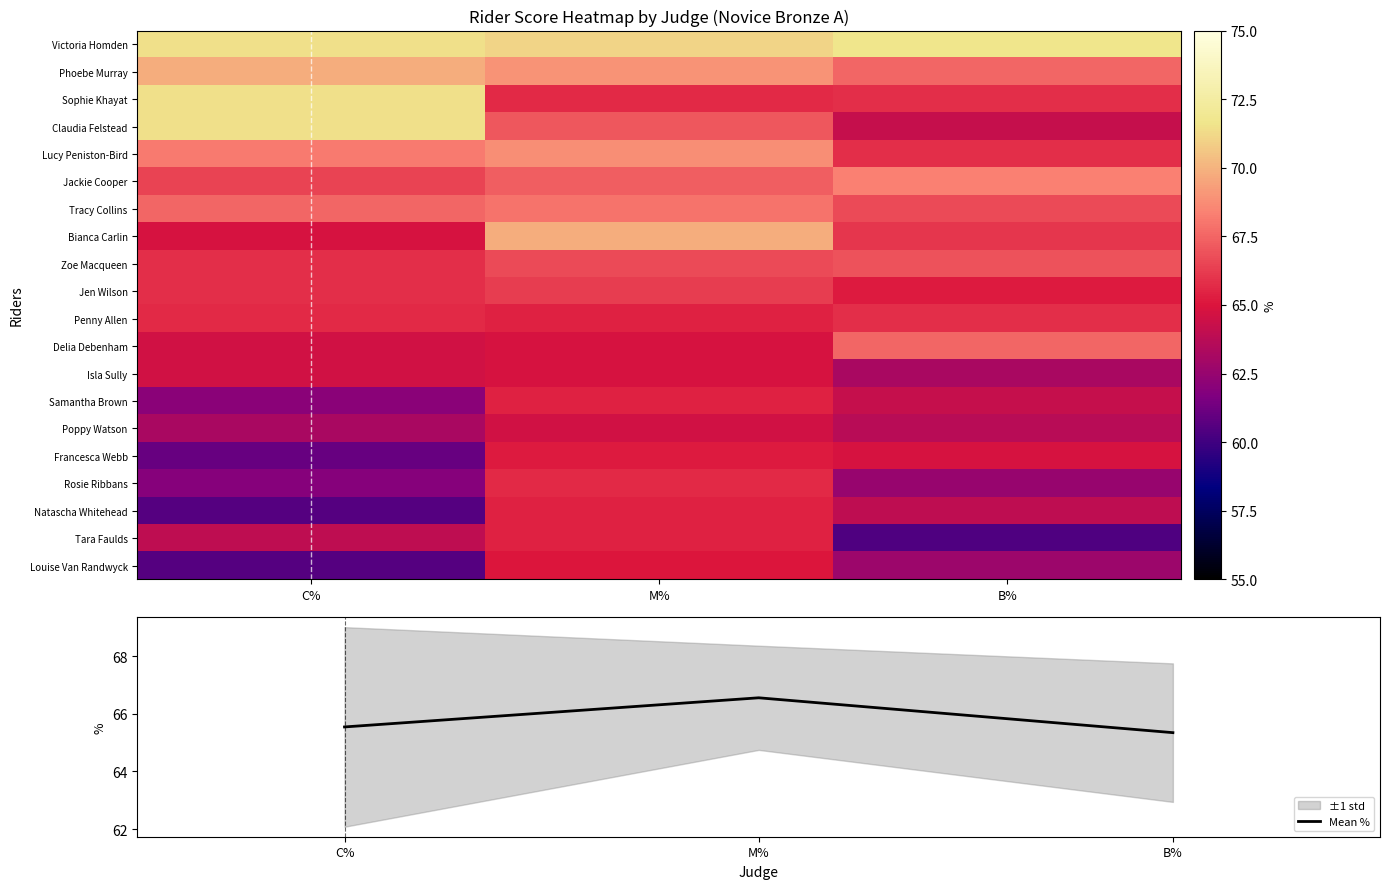

Which category has the highest value across all series?

B%